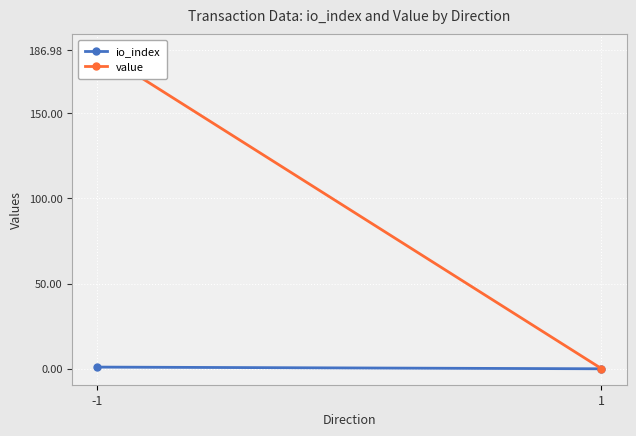

How many data points does each series have?

2